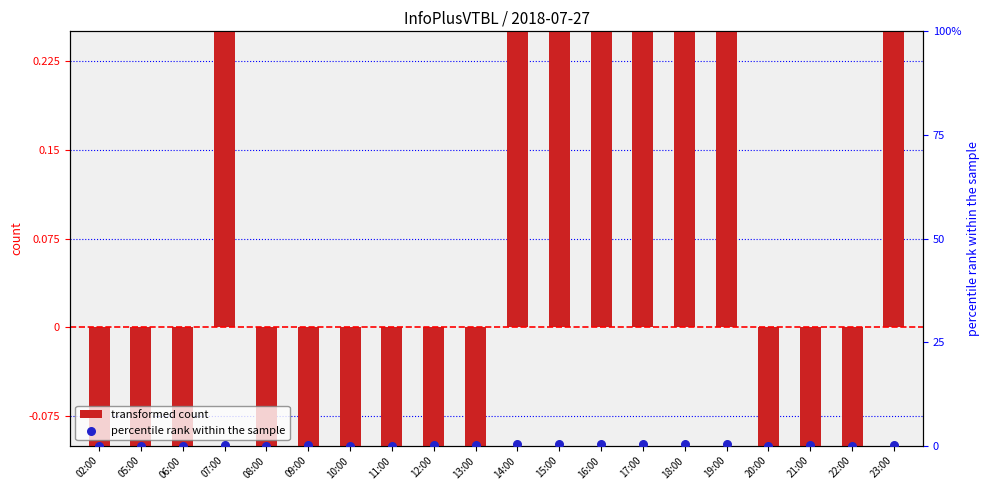

Is the value of transformed count at 08:00 greater than the value of percentile rank within the sample at 19:00?

No